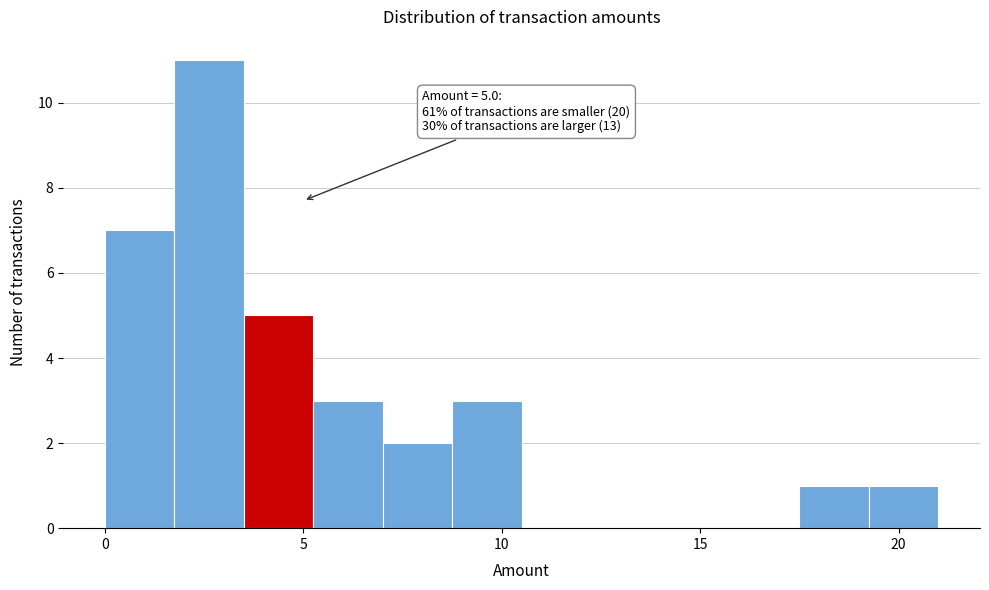

Read against the x-axis, roughly where is the centre of the tallest bar?

2.5